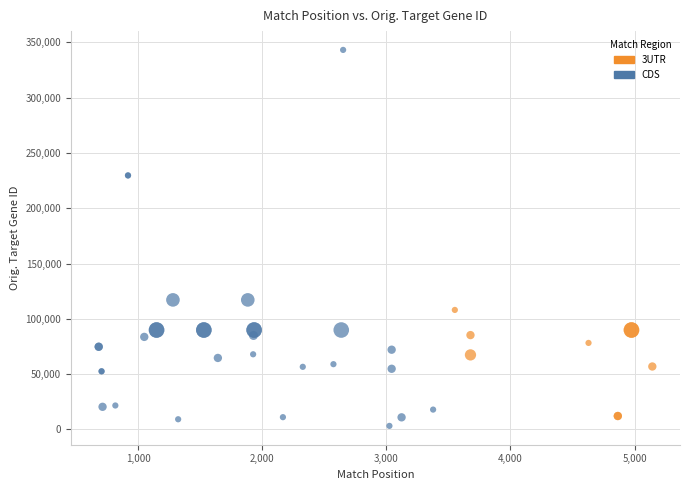

Which series reaches the maximum Y coordinate?

CDS